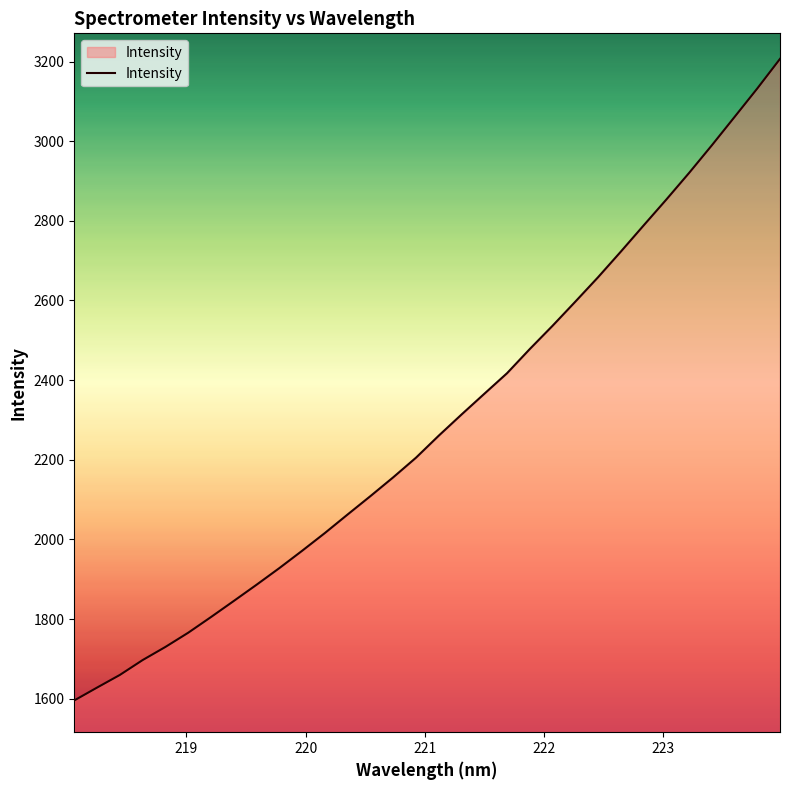

What is the minimum value shown in the chart?

1595.7